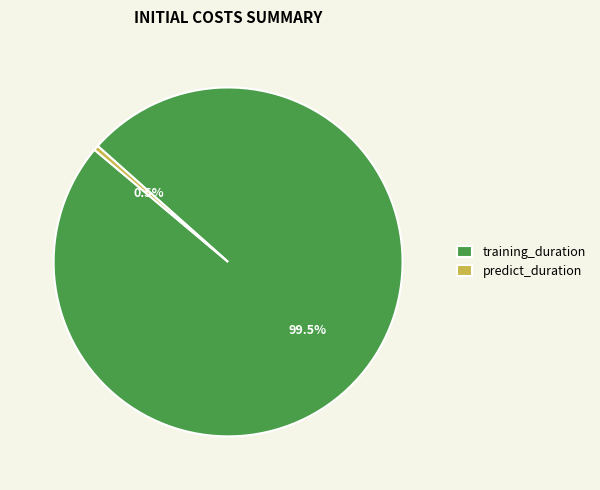

What is the majority slice?

training_duration